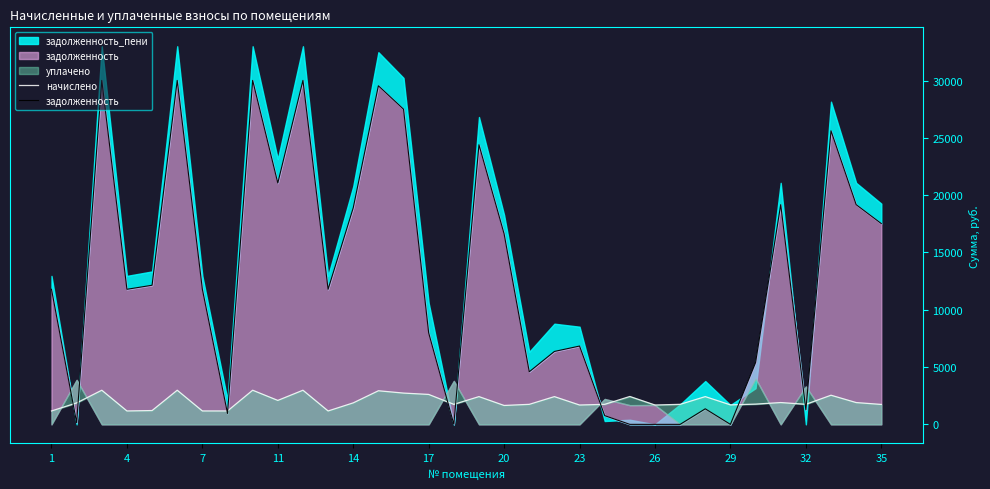

How many data points in начислено are less than 1872?

17